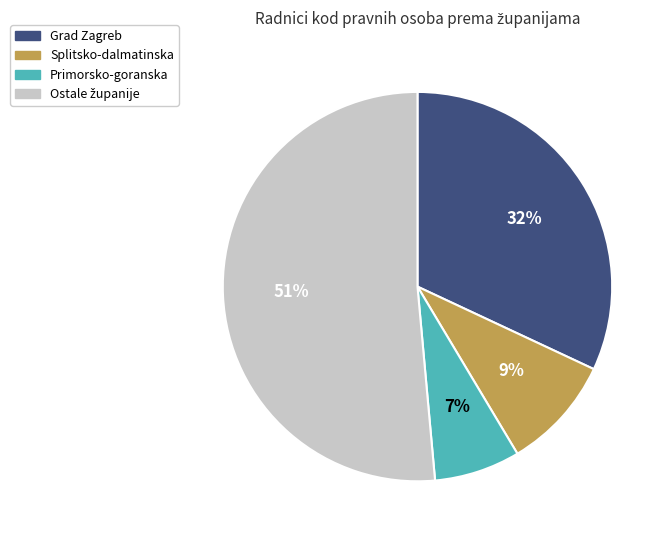

To the nearest percent, what is the average slice percentage?

25%